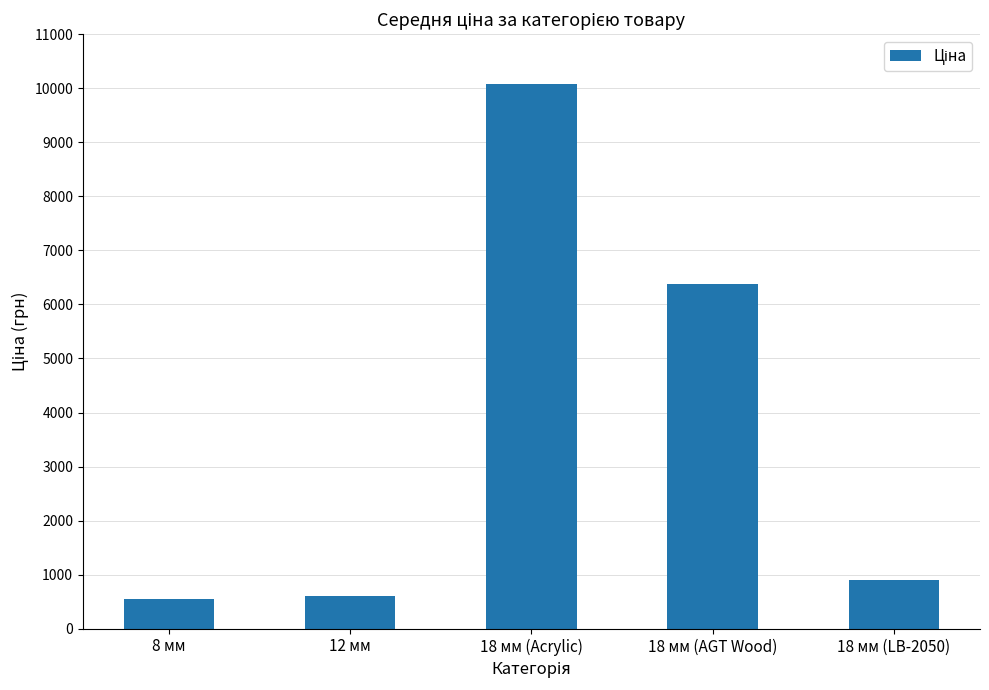

Reading left to right, transcribe all the data shown in this chart.

8 мм=545.0	12 мм=612.9	18 мм (Acrylic)=10085.8	18 мм (AGT Wood)=6378.9	18 мм (LB-2050)=905.9